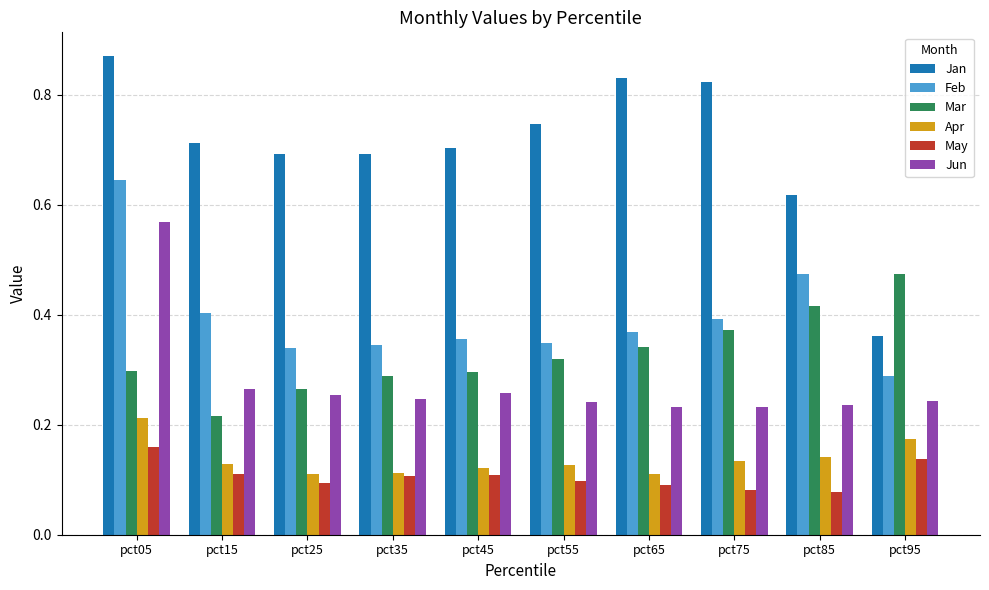

What are all the series names shown in the legend?

Jan, Feb, Mar, Apr, May, Jun